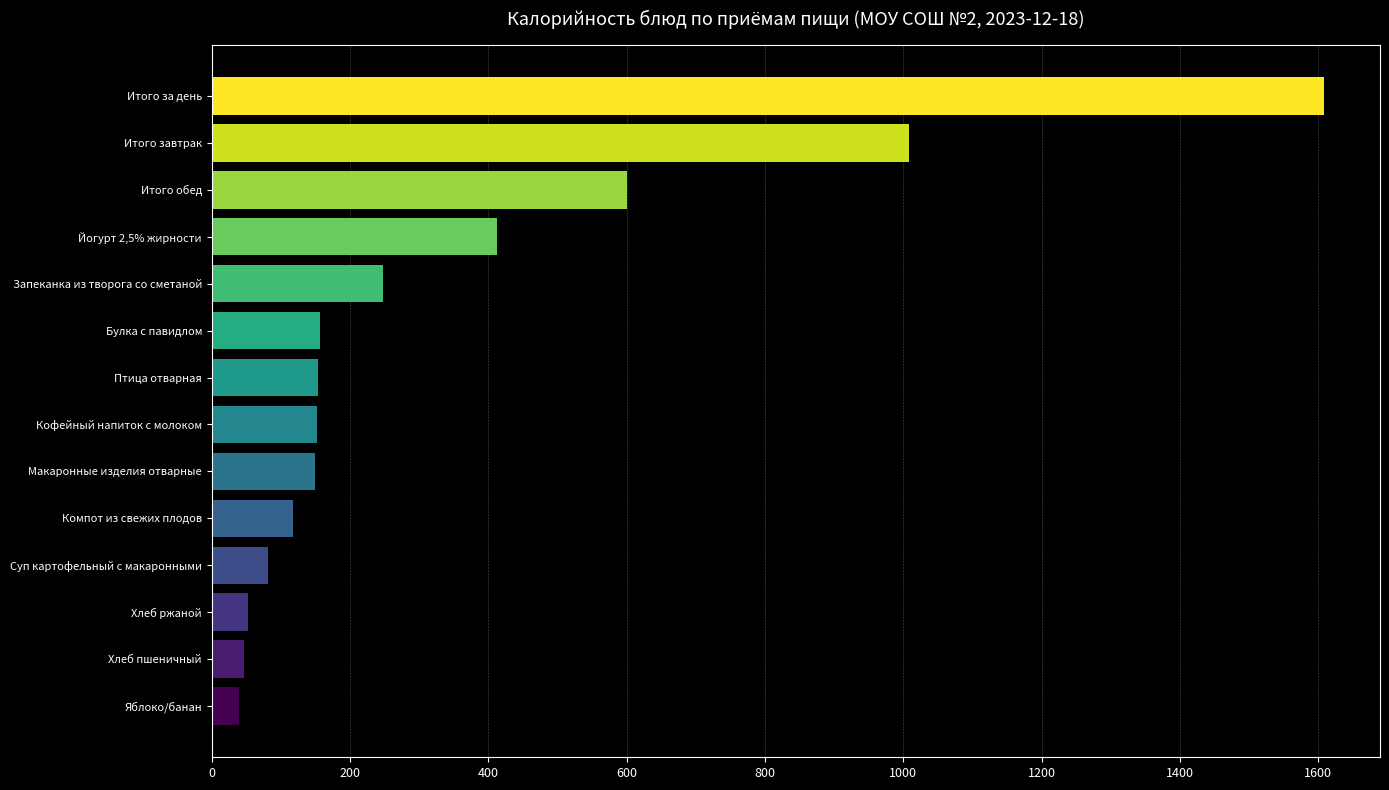

Where is the data nearest to the value 824?

Итого завтрак